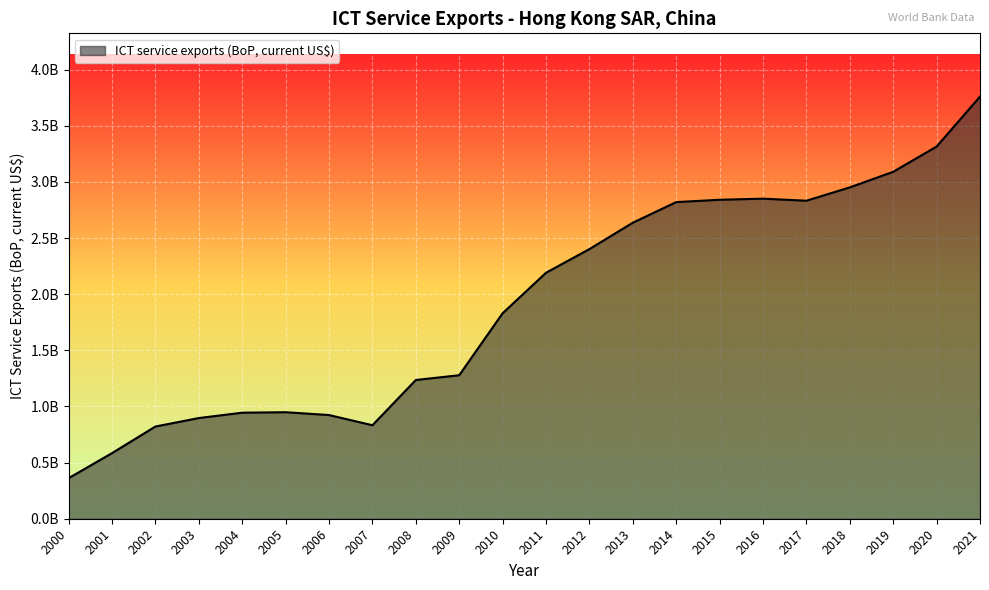

What is the greatest value displayed?

3760198304.7